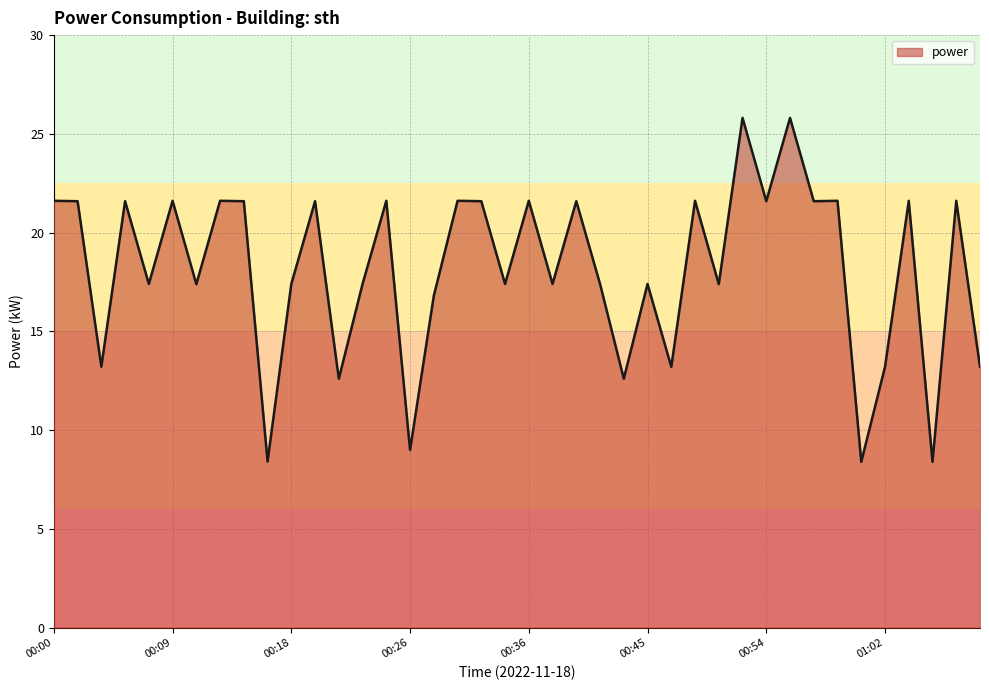

What is the smallest value displayed?

8.4